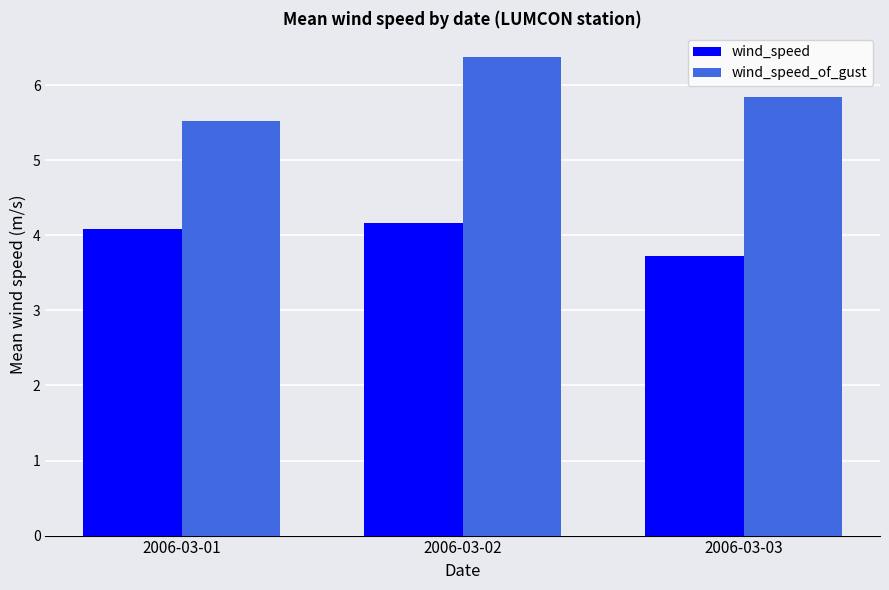

What is the highest value of the wind_speed_of_gust series?

6.4